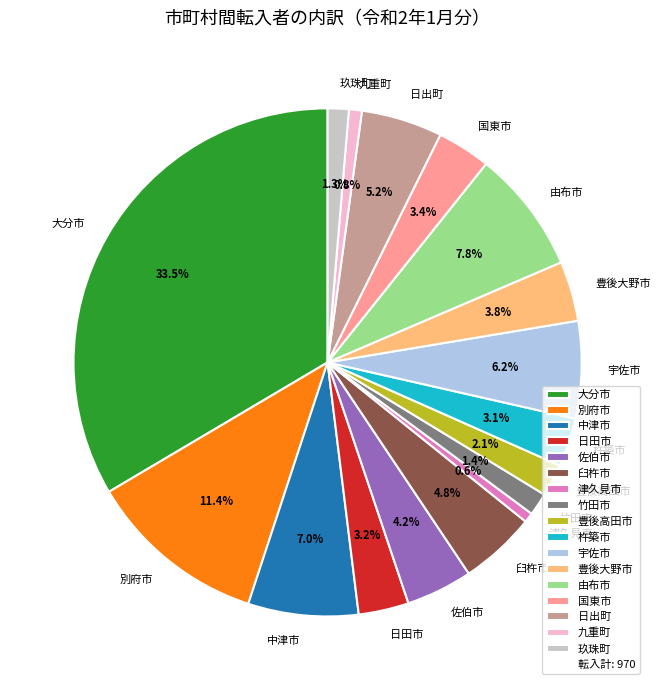

Count the number of slices in the pie.

17